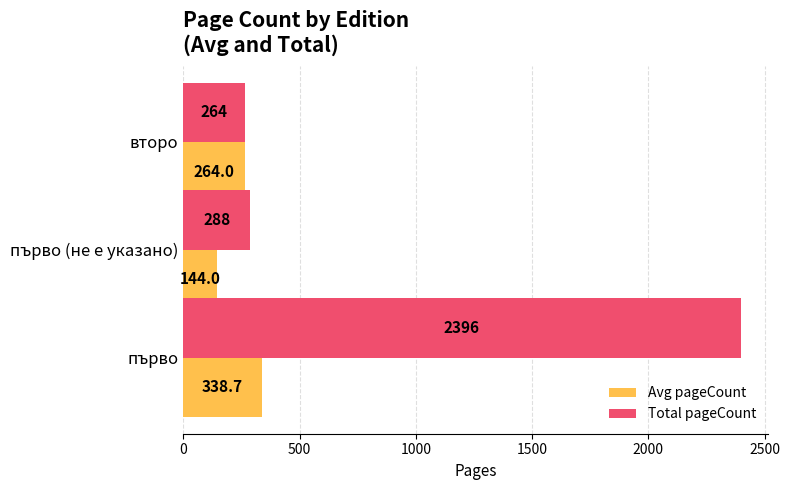

What is the greatest value displayed?

2396.0